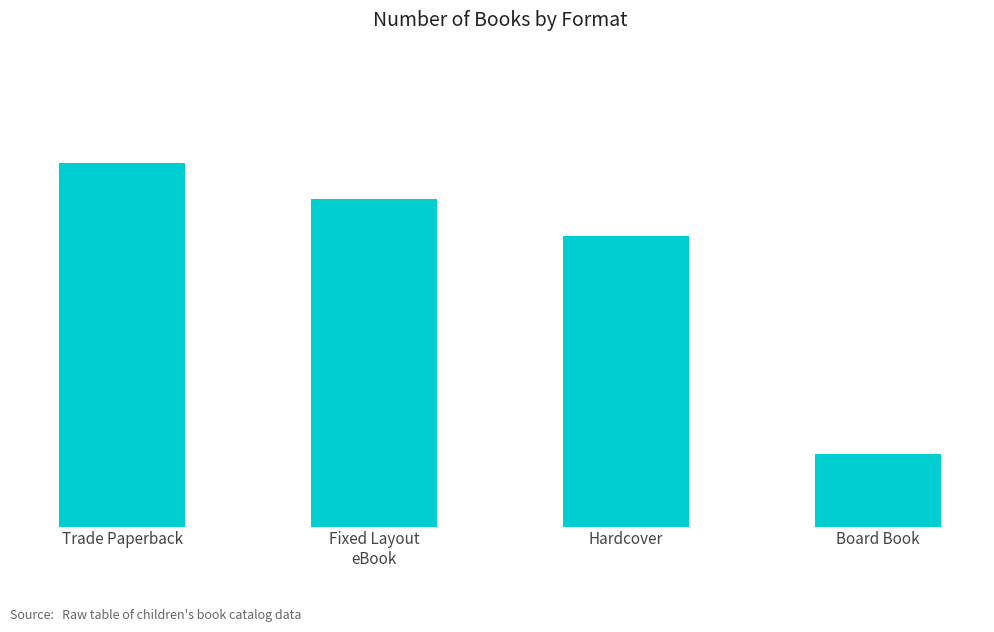

Does the chart contain any negative values?

No